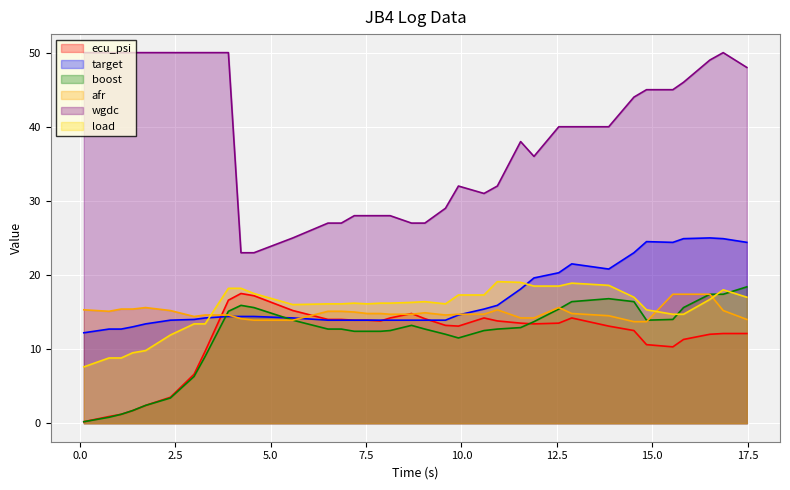

Read the target value at 16.86.

24.9